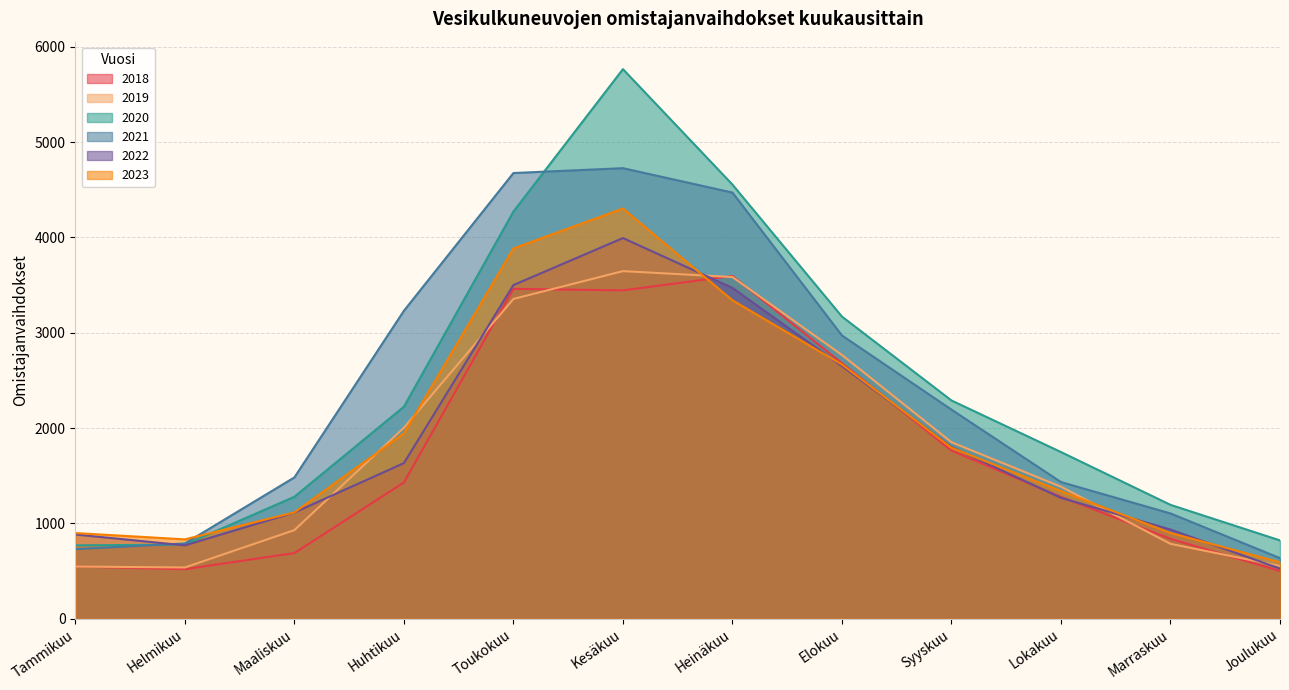

In 2018, how many points are higher than both neighbors (excluding endpoints)?

2